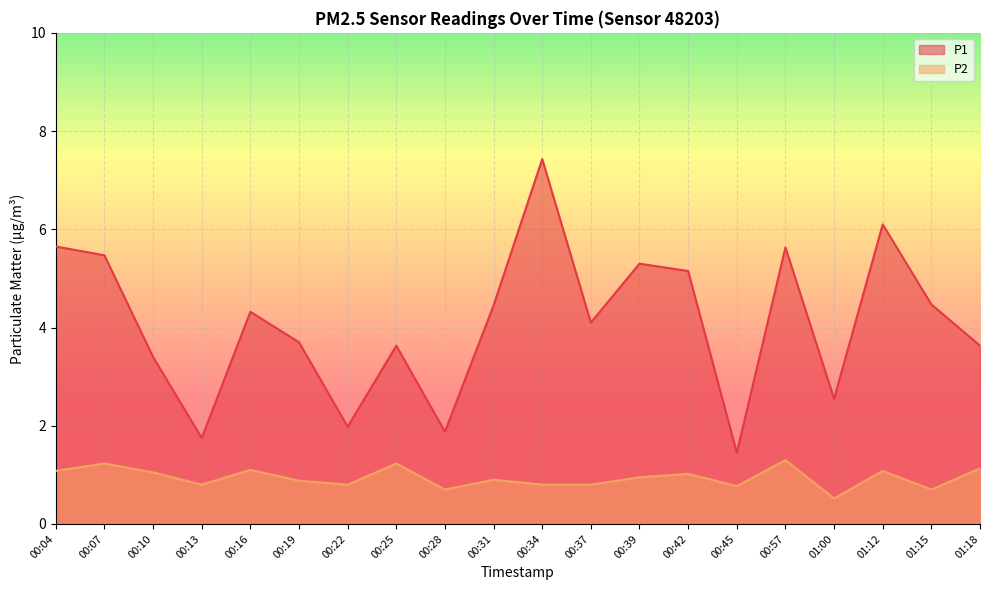

Which series has the largest total across all categories?

P1